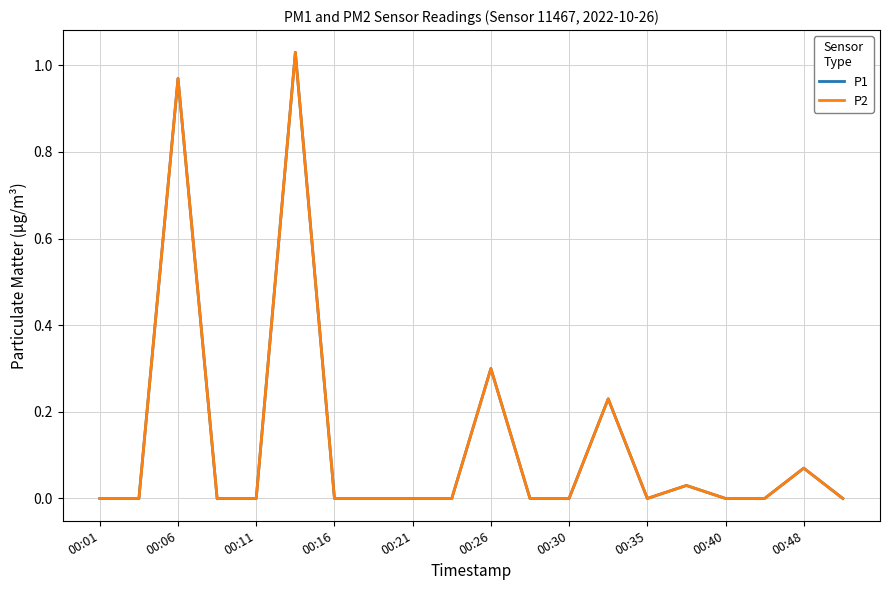

Does the chart display data point markers on the line(s)?

No